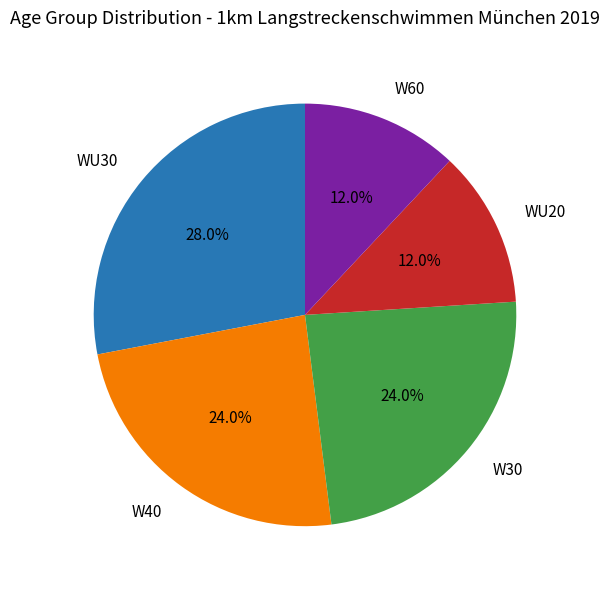

Approximately how many times larger is the value at W60 compared to WU20?

1.0